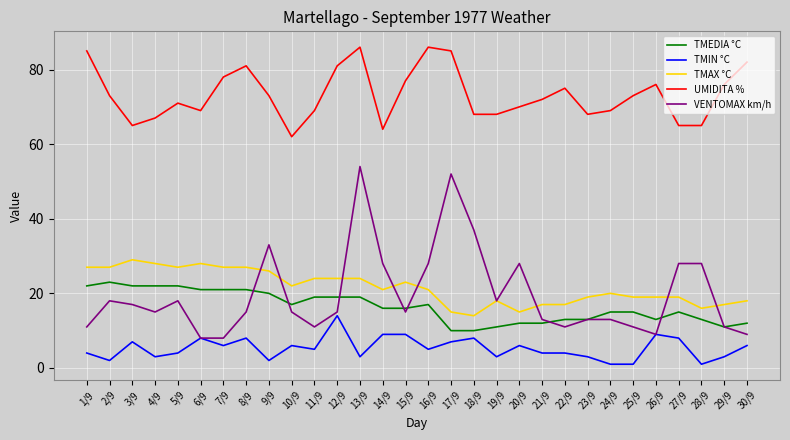

True or false: TMIN °C and TMAX °C cross at least once.

False